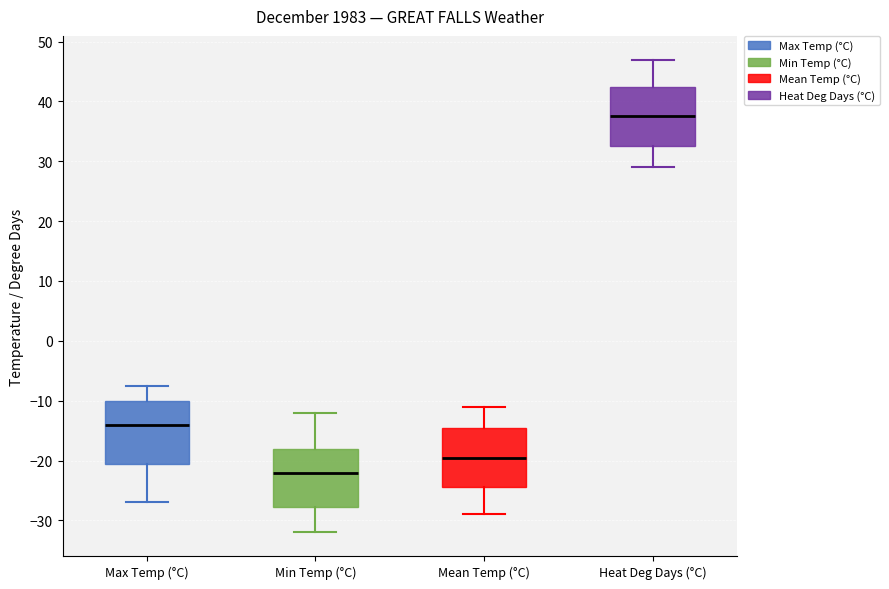

Which box has the lowest median line?

Min Temp (°C)